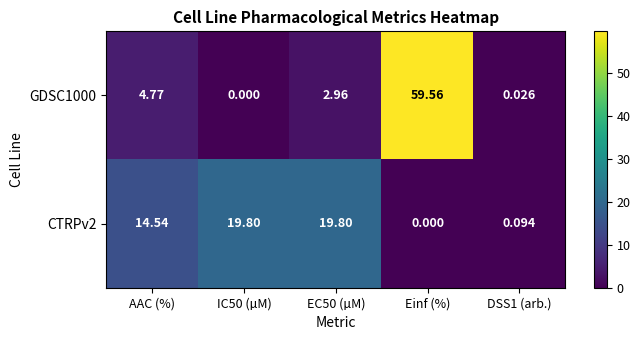

At EC50 (µM), list the series in order from largest to smallest.

CTRPv2, GDSC1000